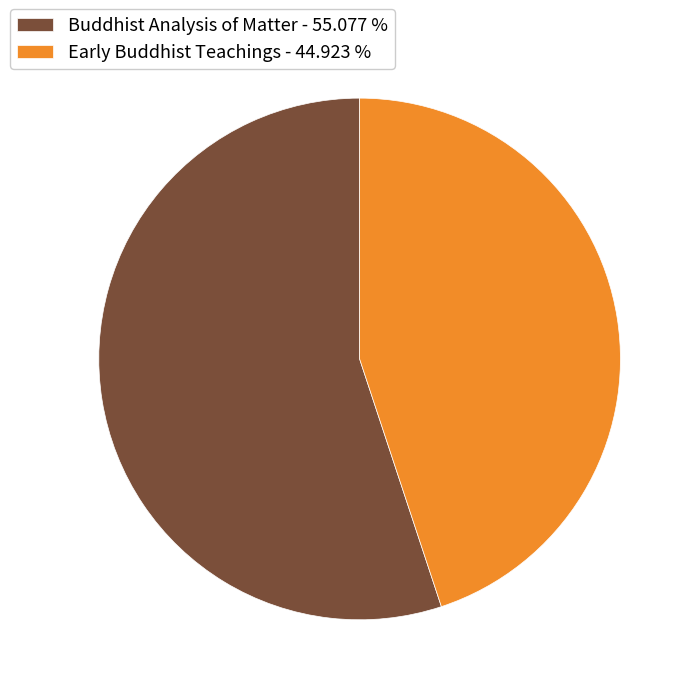

Which category has the biggest portion of the pie?

Buddhist Analysis of Matter